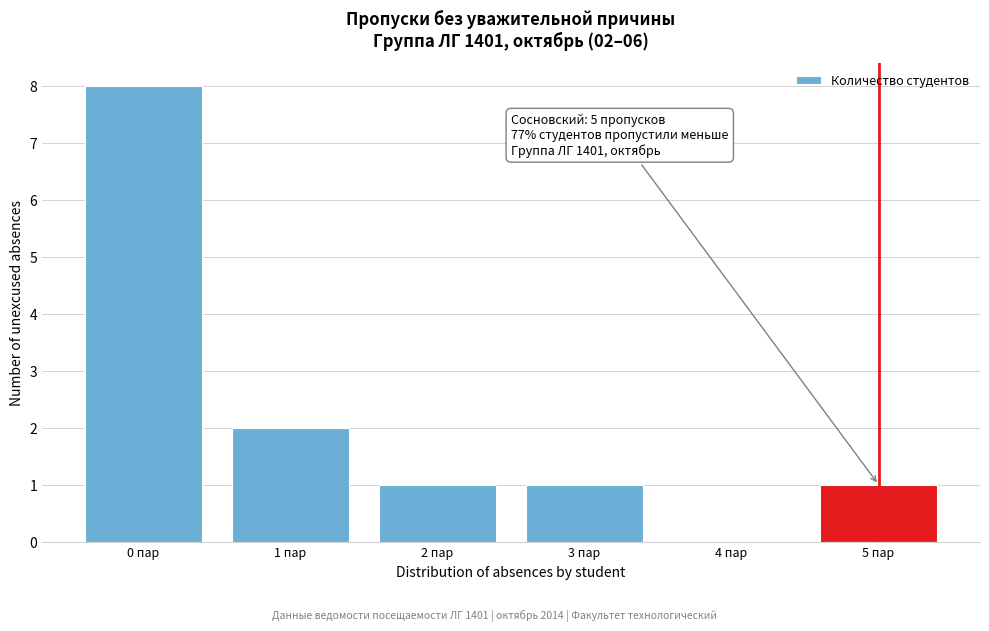

Reading right to left, extract all data points from this chart.

5 пар=1	4 пар=0	3 пар=1	2 пар=1	1 пар=2	0 пар=8